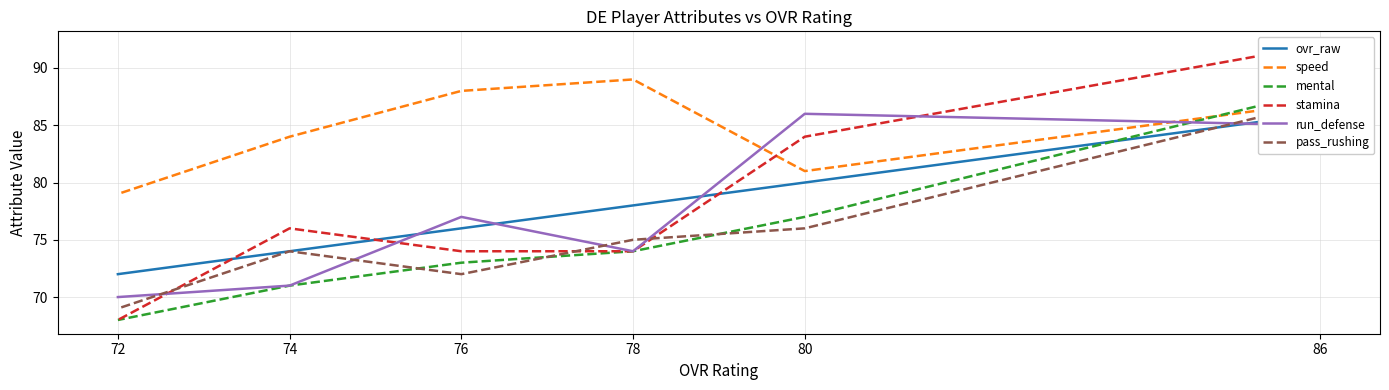

How many lines are shown in the chart?

6